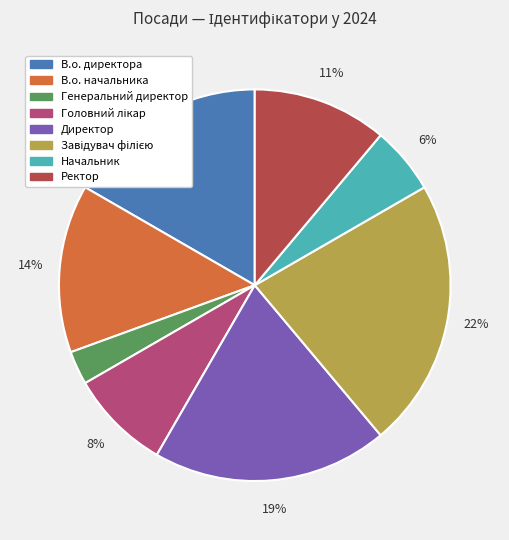

Which slice is the smallest?

Генеральний директор